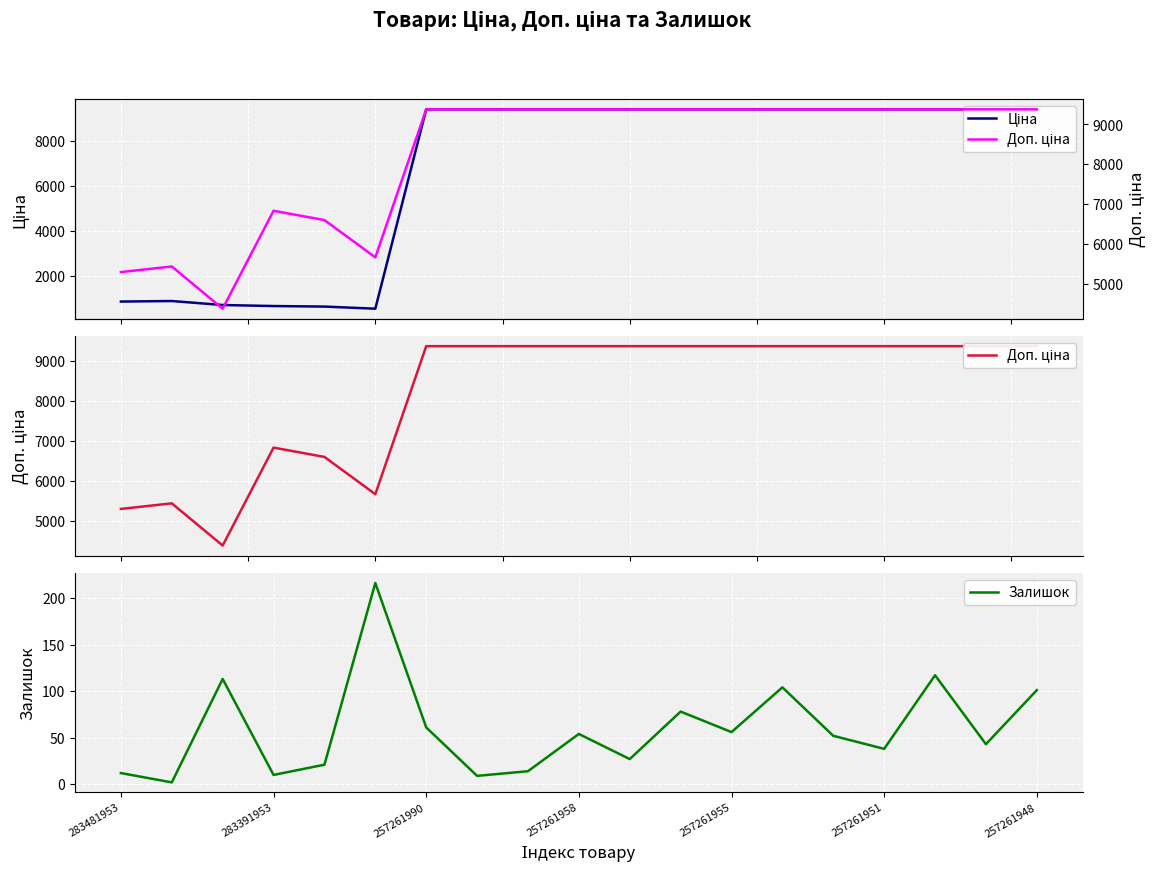

At 283481953, list the series in order from largest to smallest.

Доп. ціна, Ціна, Залишок